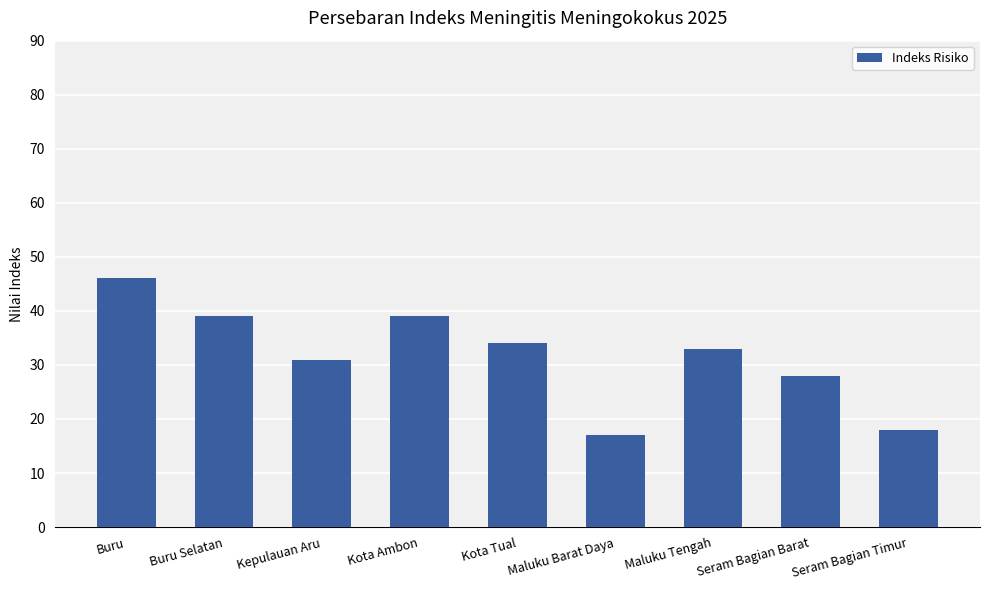

What is the difference between the second highest and minimum values?

22